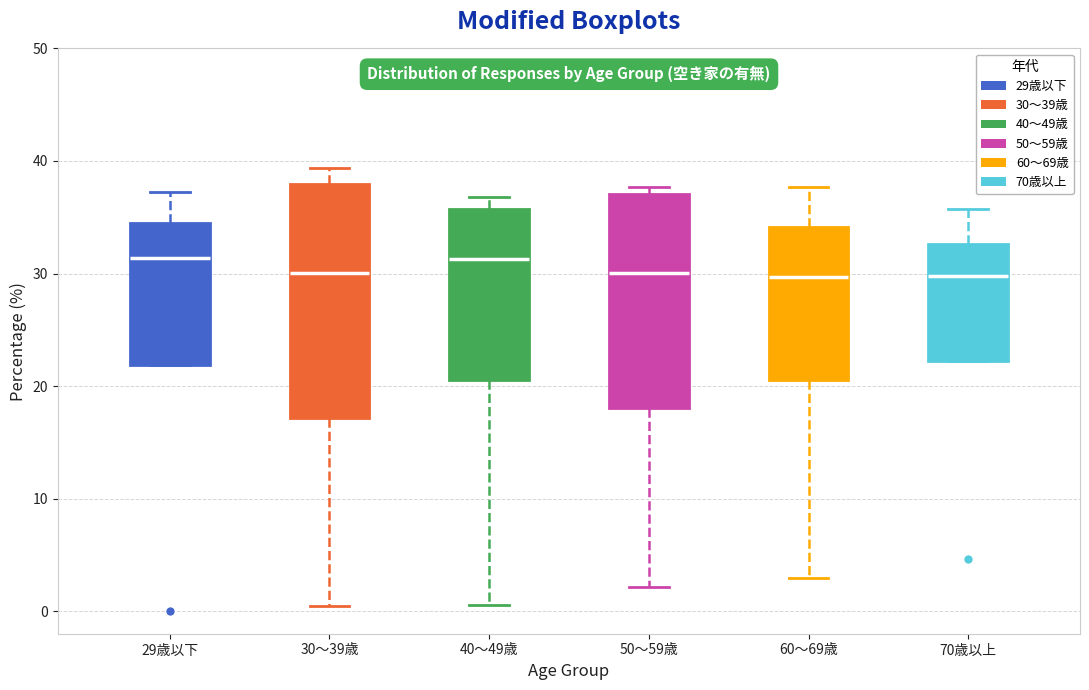

Reading left to right, read every box against the y-axis: the position of its median line, the range the box covers, and the ends of its whiskers. The values are not printed on the chart, so give them approximately, as read against the axis.

29歳以下: median 31, box 22 to 34, whiskers 22 to 37
30〜39歳: median 30, box 17 to 38, whiskers 0 to 39
40〜49歳: median 31, box 21 to 36, whiskers 1 to 37
50〜59歳: median 30, box 18 to 37, whiskers 2 to 38
60〜69歳: median 30, box 21 to 34, whiskers 3 to 38
70歳以上: median 30, box 22 to 33, whiskers 22 to 36